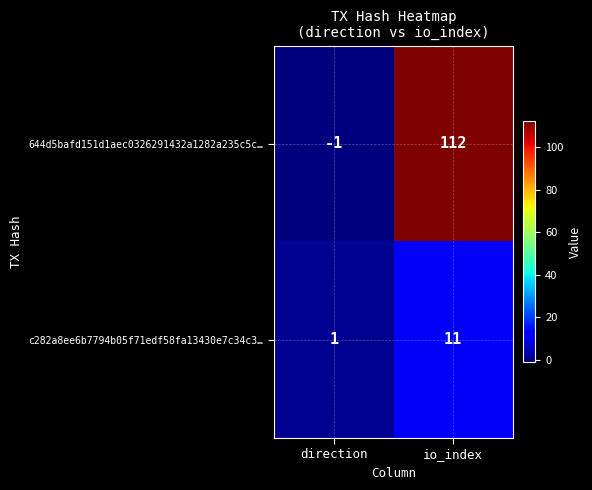

The value of 644d5bafd151d1aec0326291432a1282a235c5c… at direction is 0. True or false?

False